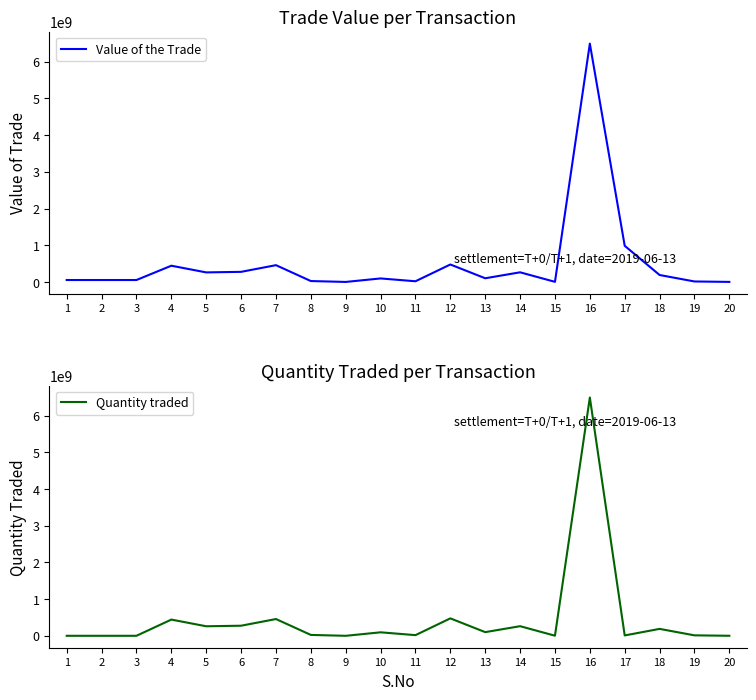

True or false: Value of the Trade and Quantity traded intersect in this chart.

True